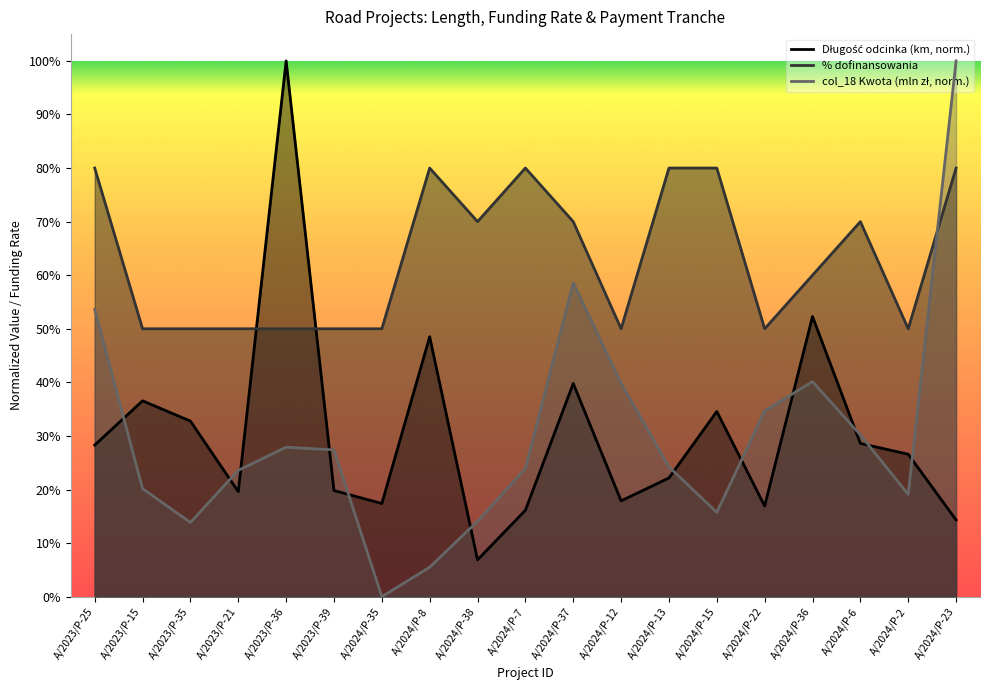

At A/2024/P-23, list the series in order from largest to smallest.

col_18 (Kwota 2023, mln zł), % dofinansowania, Długość odcinka (w km)